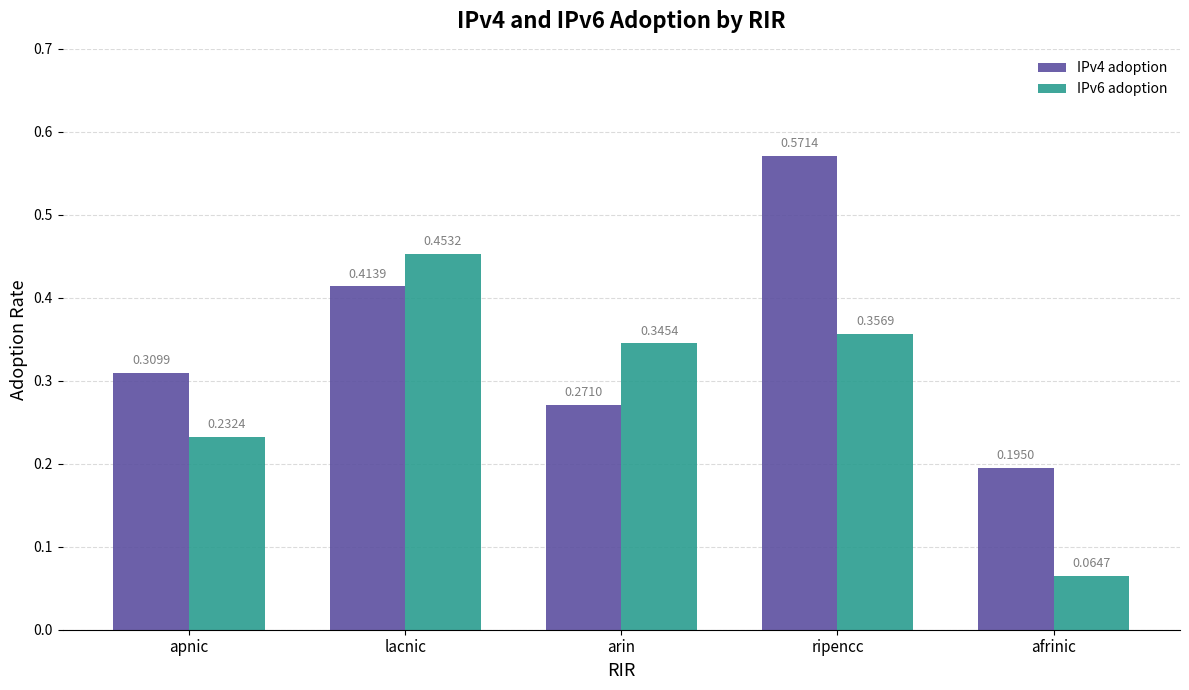

What are all the series names shown in the legend?

IPv4 adoption, IPv6 adoption